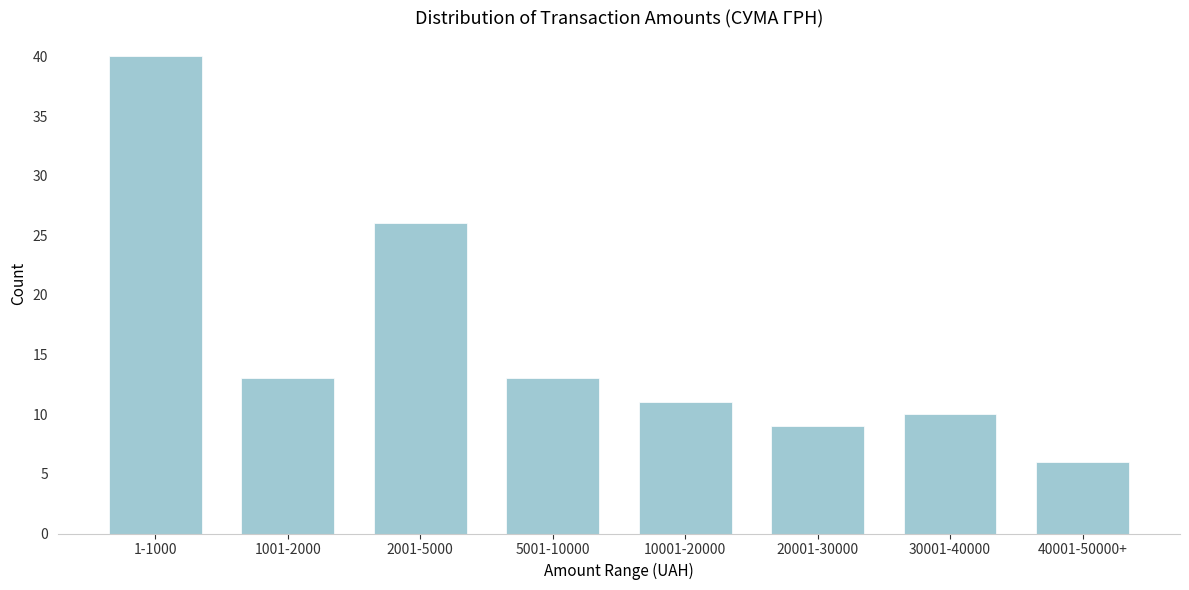

Reading left to right, what are all the values shown in this chart?

1-1000=40	1001-2000=13	2001-5000=26	5001-10000=13	10001-20000=11	20001-30000=9	30001-40000=10	40001-50000+=6